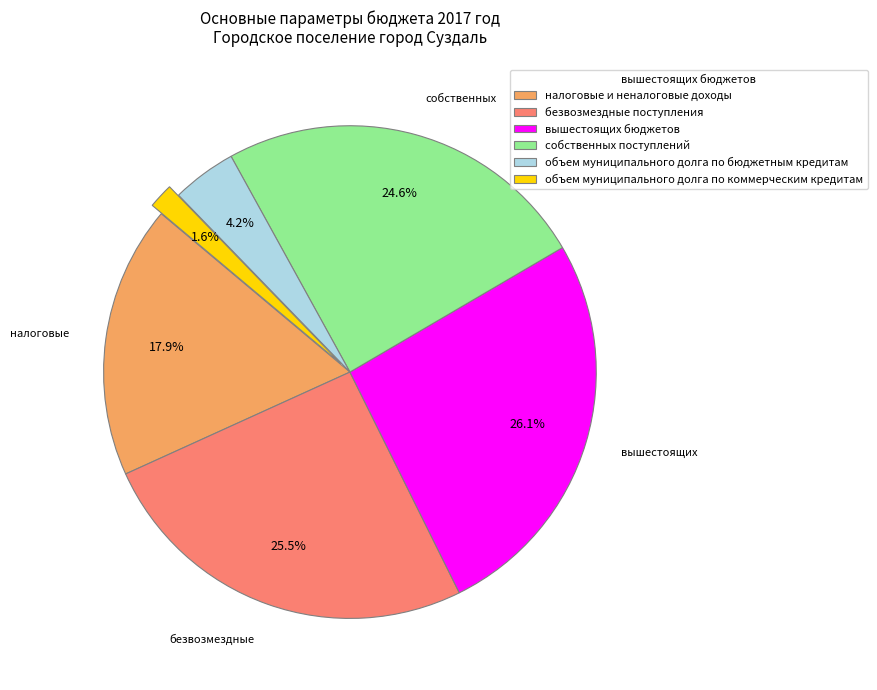

To the nearest percent, what portion does вышестоящих бюджетов represent?

26%